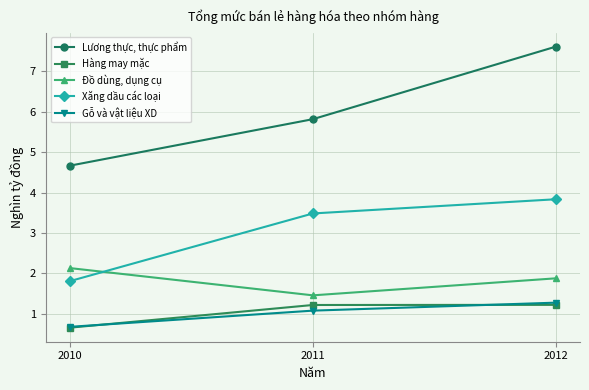

Which series changed the most between 2010 and 2011?

Xăng dầu các loại